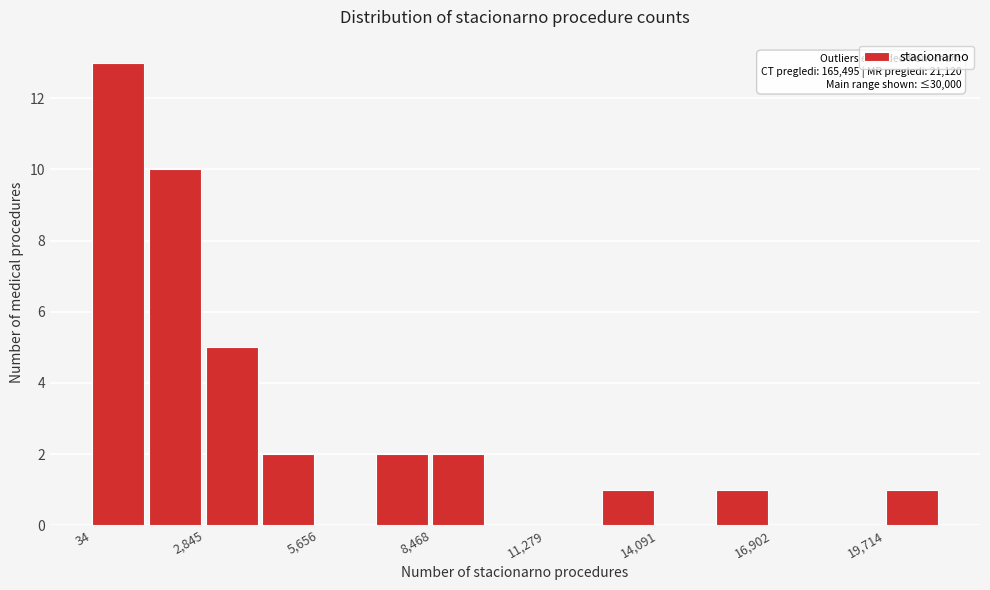

Read against the x-axis, roughly where is the centre of the tallest bar?

500